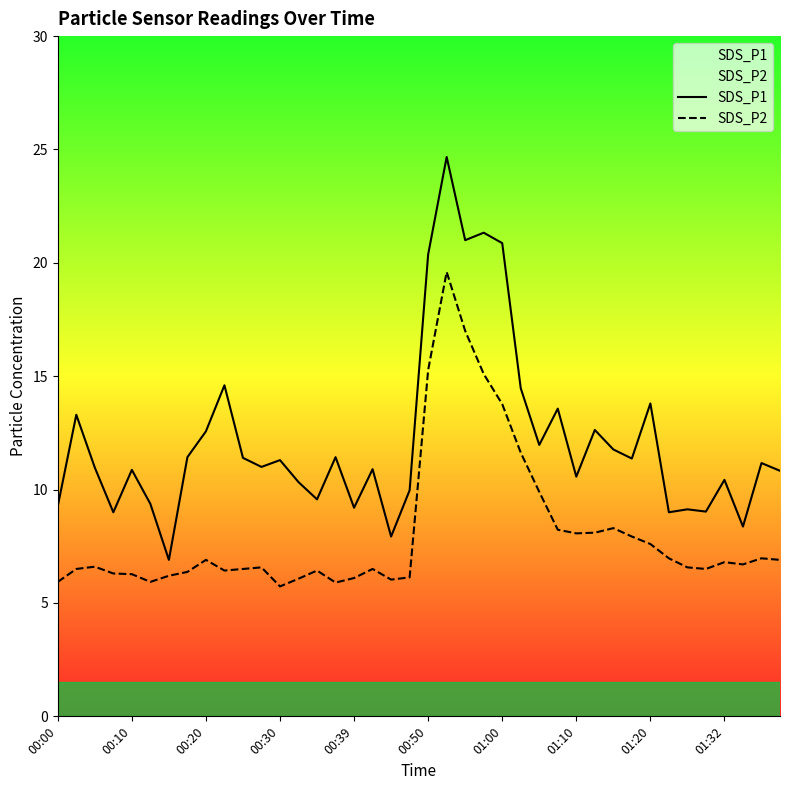

True or false: SDS_P2 and SDS_P1 cross at least once.

False